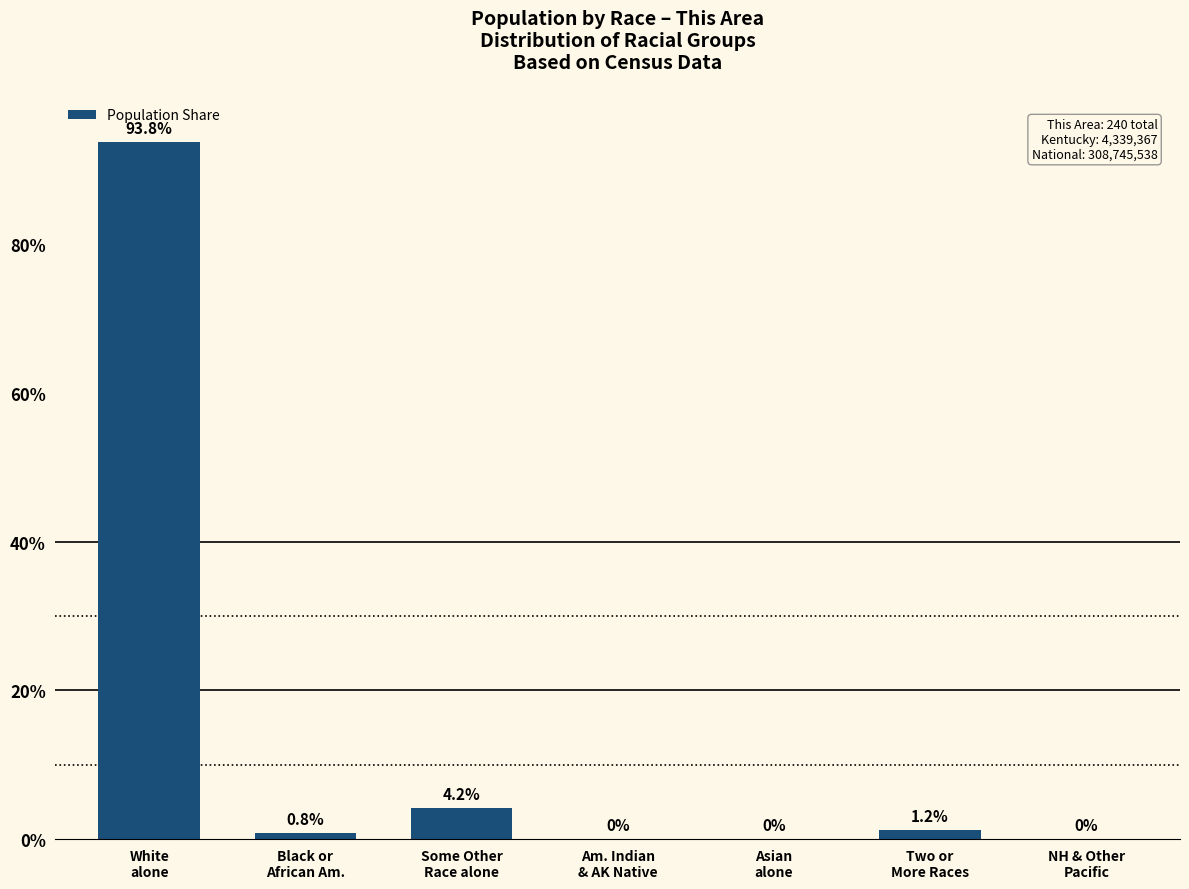

What is the sum of all values?

100.0